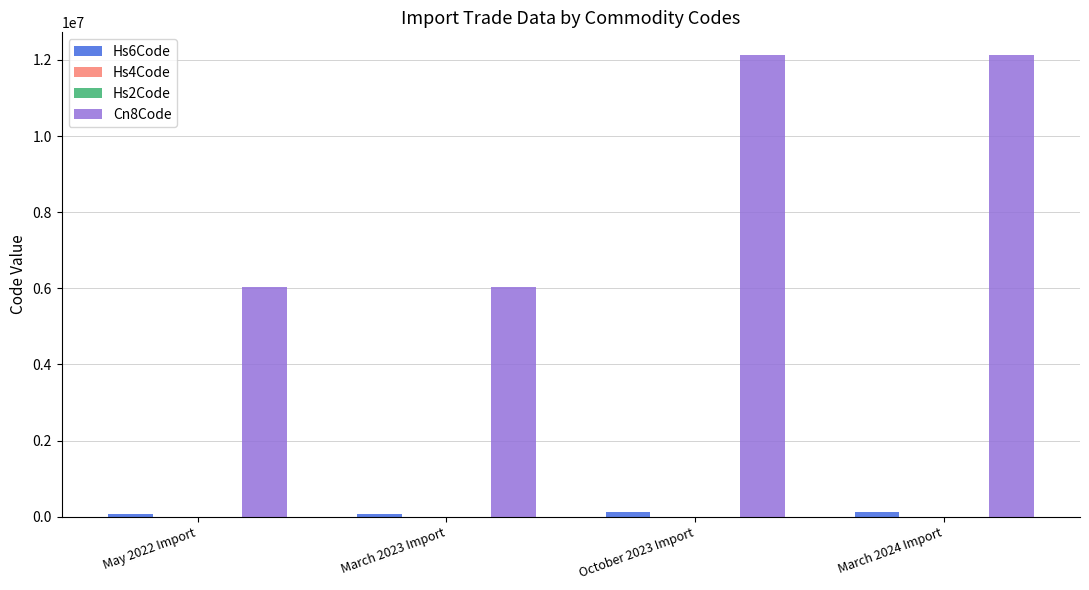

Which series has the largest total across all categories?

Cn8Code